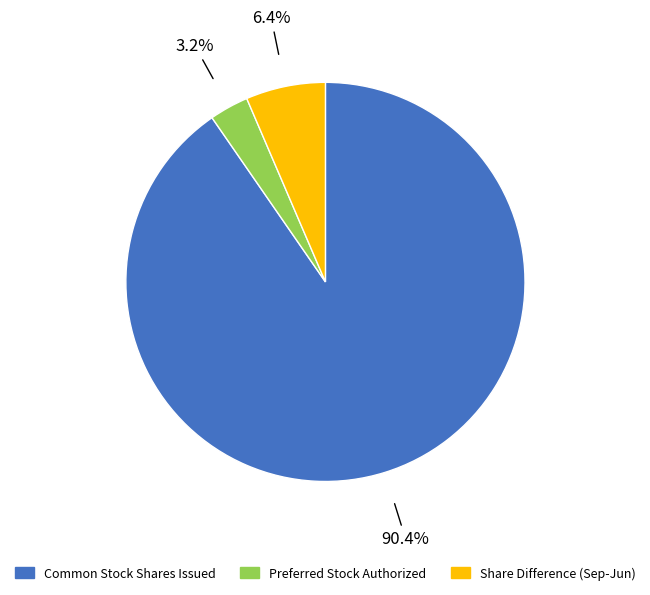

To the nearest percent, what is the average slice percentage?

33%